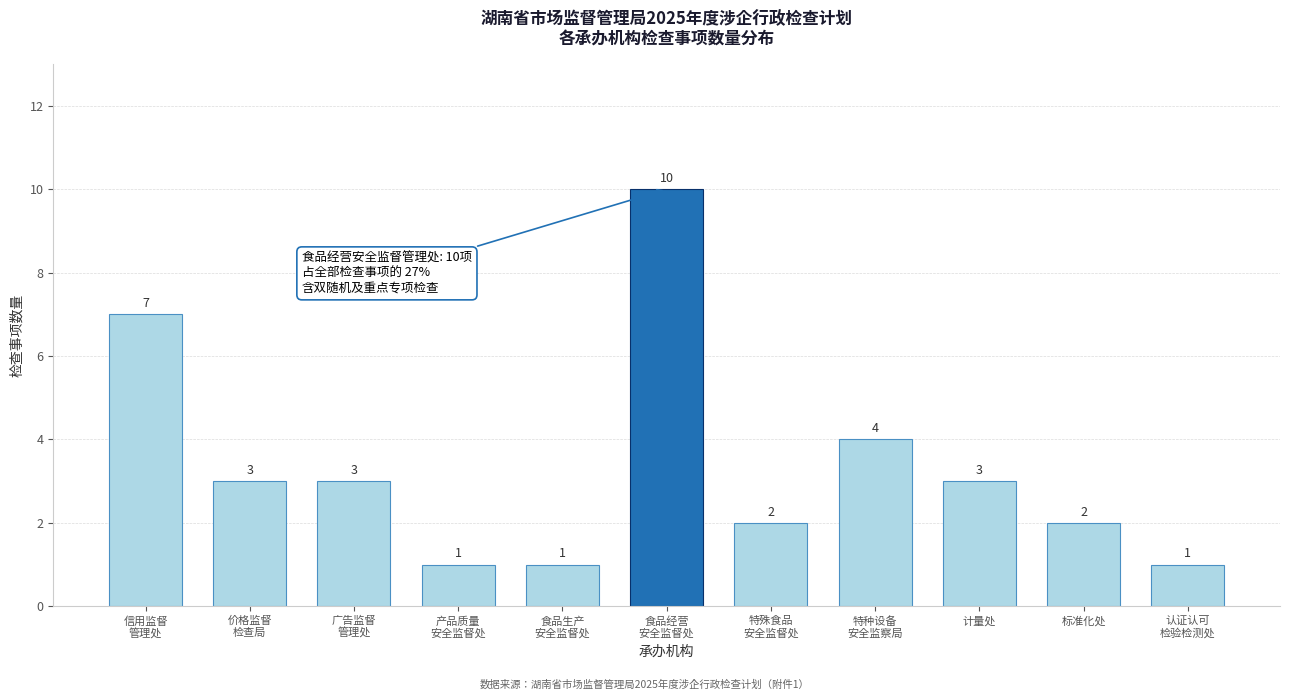

Reading left to right, transcribe all the data shown in this chart.

7	3	3	1	1	10	2	4	3	2	1